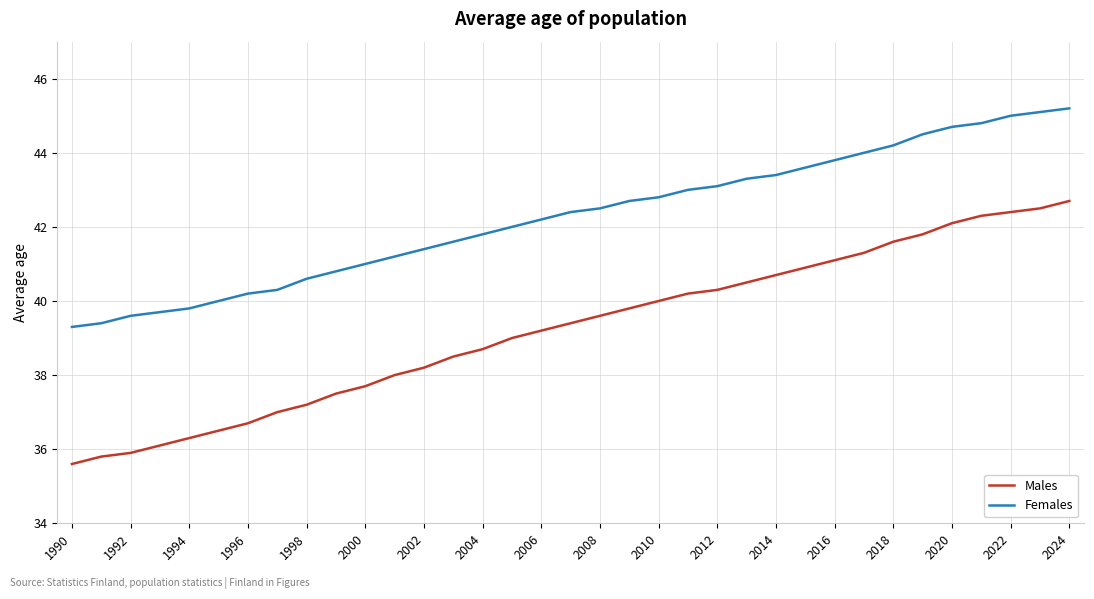

Which series has the largest range (max minus min)?

Males